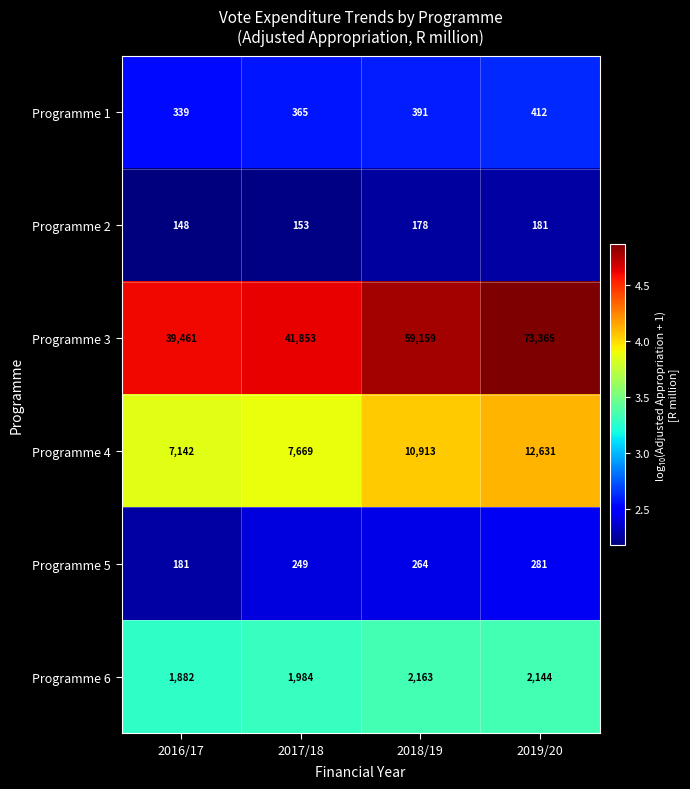

Reading left to right, what are all the values shown in this chart?

Programme 1: 2016/17=339	2017/18=365	2018/19=391	2019/20=412
Programme 2: 2016/17=148	2017/18=153	2018/19=178	2019/20=181
Programme 3: 2016/17=39461	2017/18=41853	2018/19=59159	2019/20=73365
Programme 4: 2016/17=7142	2017/18=7669	2018/19=10913	2019/20=12631
Programme 5: 2016/17=181	2017/18=249	2018/19=264	2019/20=281
Programme 6: 2016/17=1882	2017/18=1984	2018/19=2163	2019/20=2144